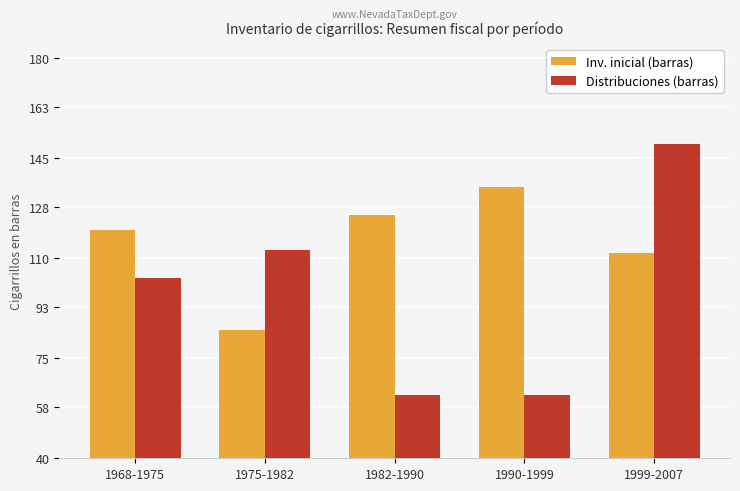

What is the average value of the Inv. inicial (barras) series?

115